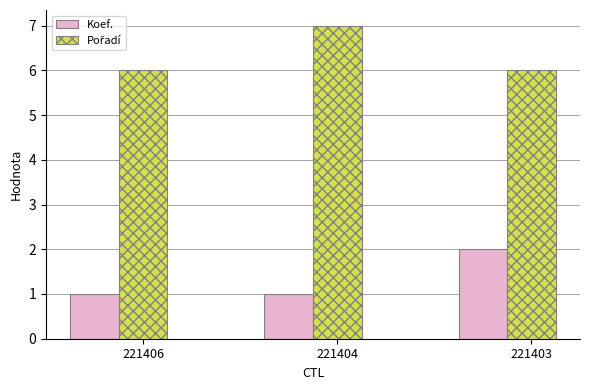

What is the total value across all series at 221403?

8